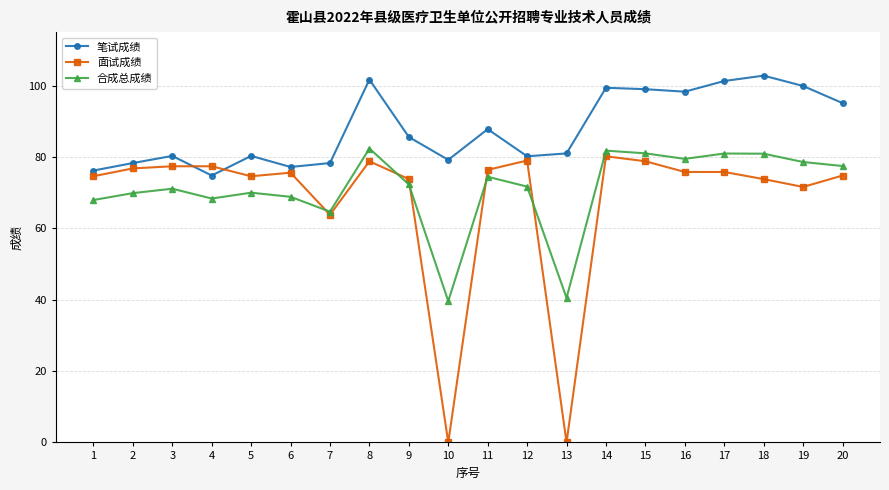

What is the difference between the 笔试成绩 values at 4 and 11?

13.0